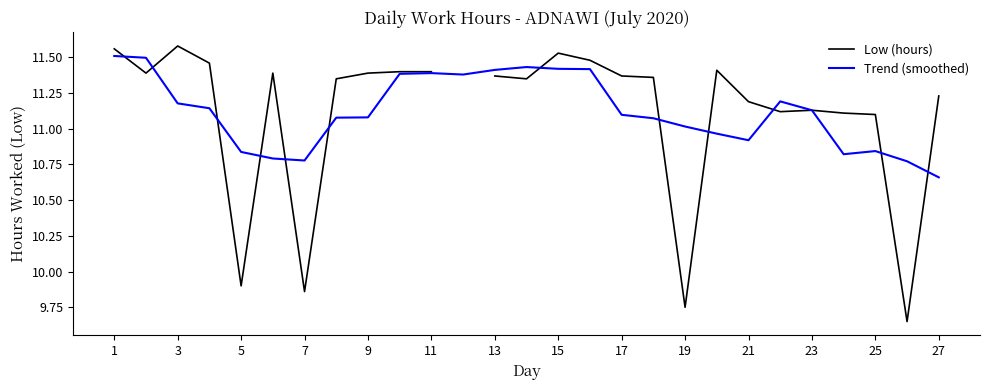

Which series has the largest total across all categories?

Trend (smoothed)